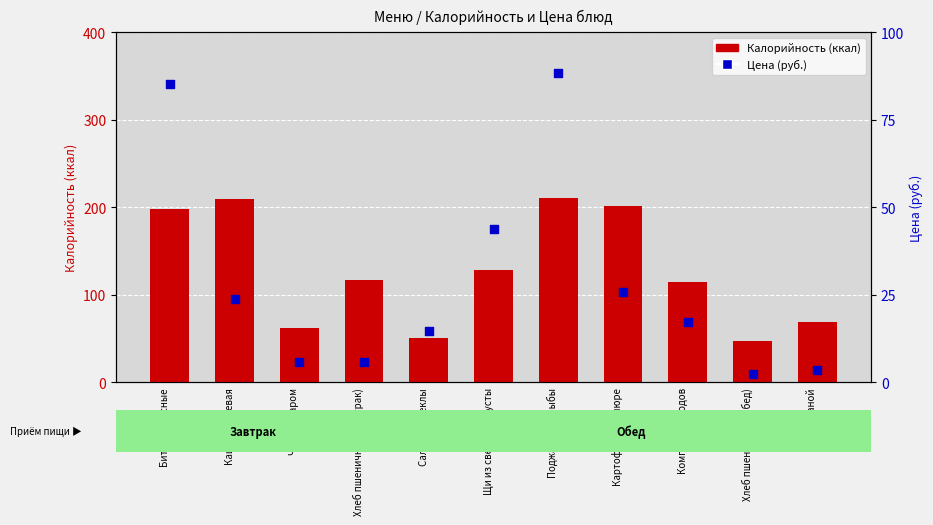

What is the total value across all series at Хлеб пшеничный (обед)?

49.0